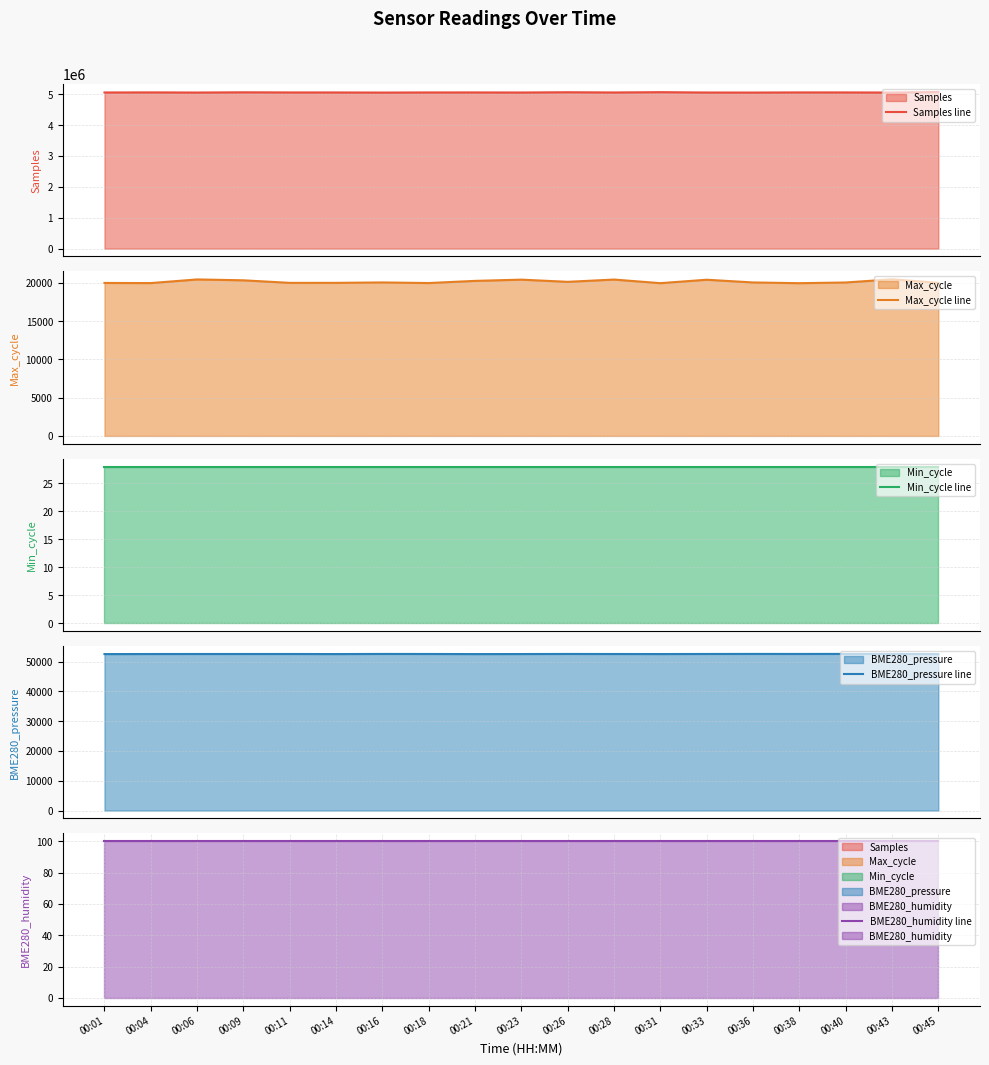

Does the chart have visible grid lines?

Yes